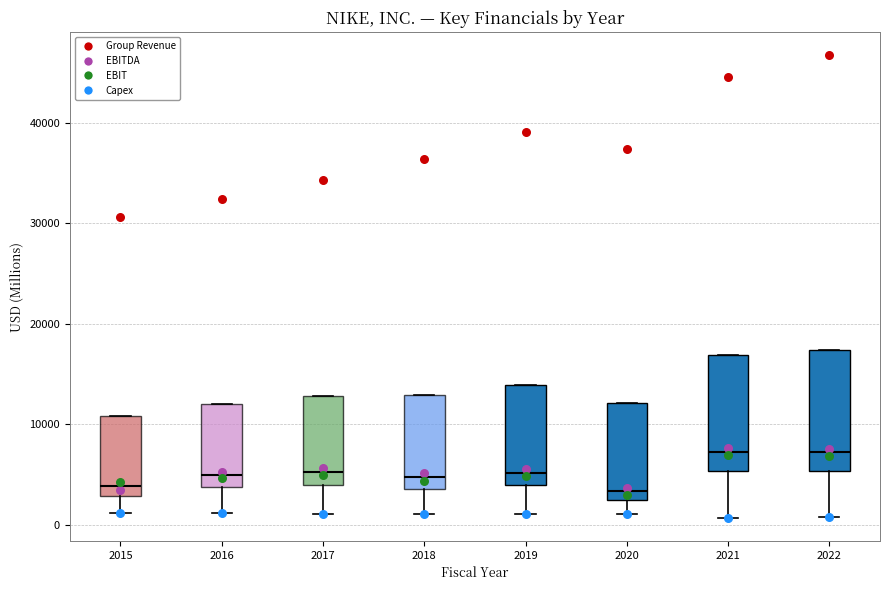

Reading left to right, read every box against the y-axis: the position of its median line, the range the box covers, and the ends of its whiskers. The values are not printed on the chart, so give them approximately, as read against the axis.

2015: median 4000, box 3000 to 11000, whiskers 1000 to 11000
2016: median 5000, box 4000 to 12000, whiskers 1000 to 12000
2017: median 5000, box 4000 to 13000, whiskers 1000 to 13000
2018: median 5000, box 4000 to 13000, whiskers 1000 to 13000
2019: median 5000, box 4000 to 14000, whiskers 1000 to 14000
2020: median 3000 (just above the box's lower edge), box 3000 to 12000, whiskers 1000 to 12000
2021: median 7000, box 5000 to 17000, whiskers 1000 to 17000
2022: median 7000, box 5000 to 17000, whiskers 1000 to 17000